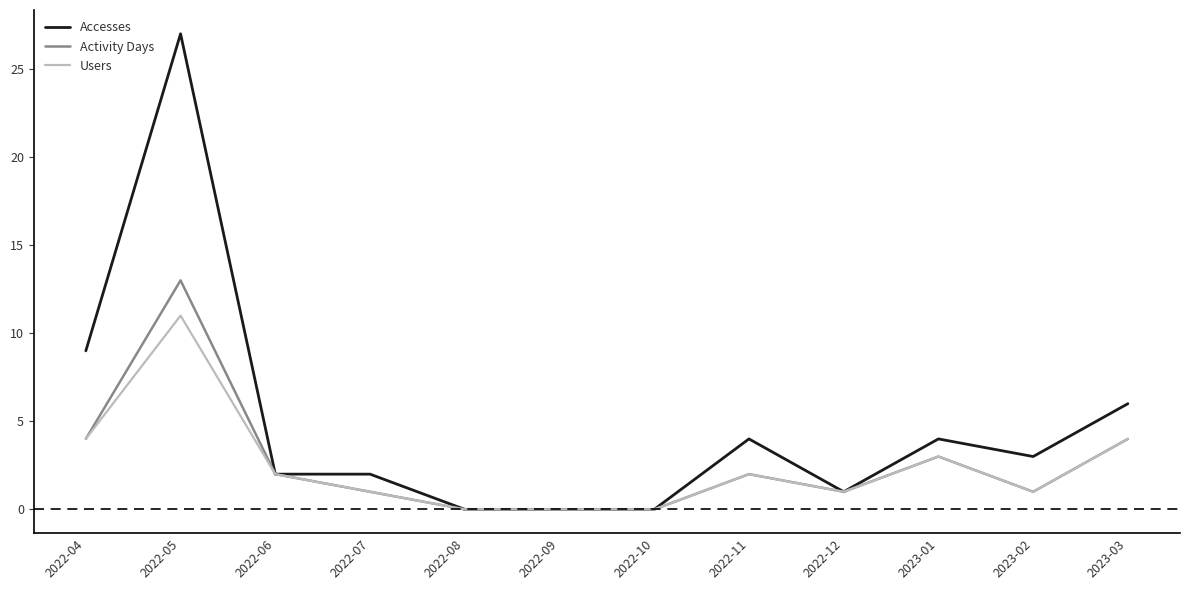

Which series has the largest total across all categories?

Accesses